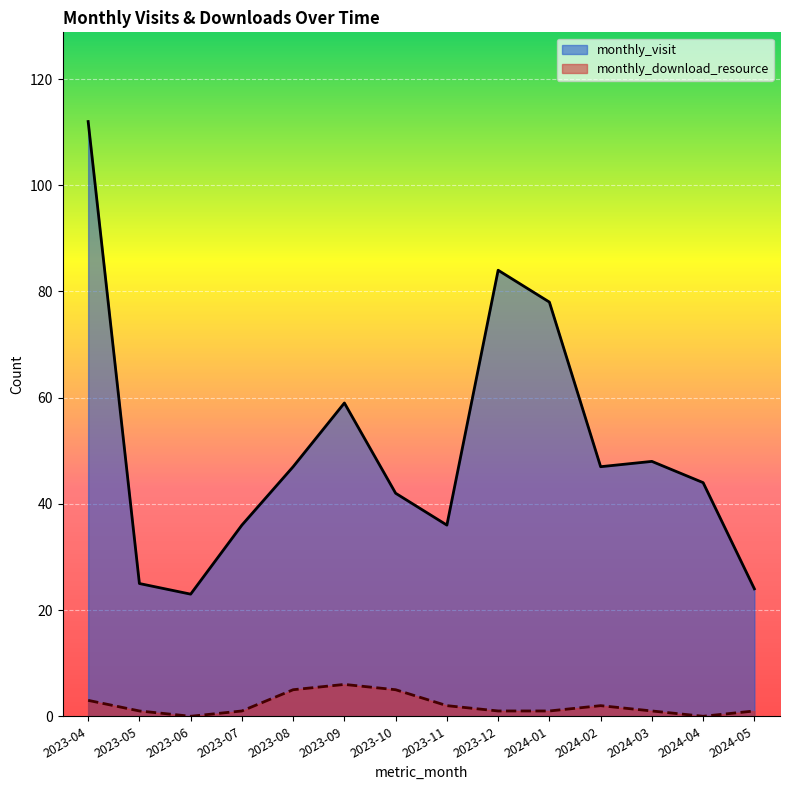

Read the monthly_download_resource value at 2024-05.

1